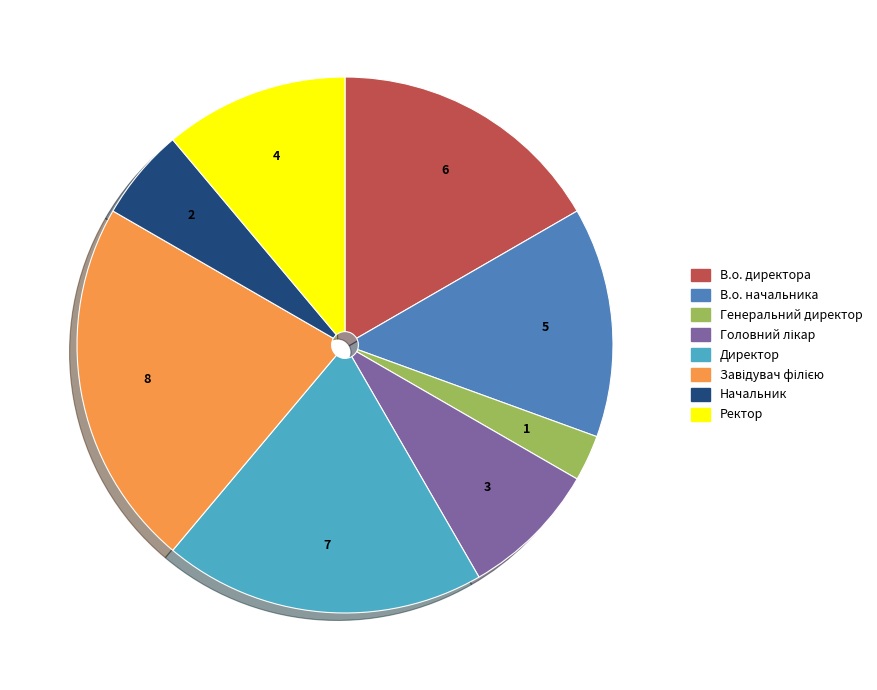

Combined, do В.о. директора and Ректор account for over 50%?

No